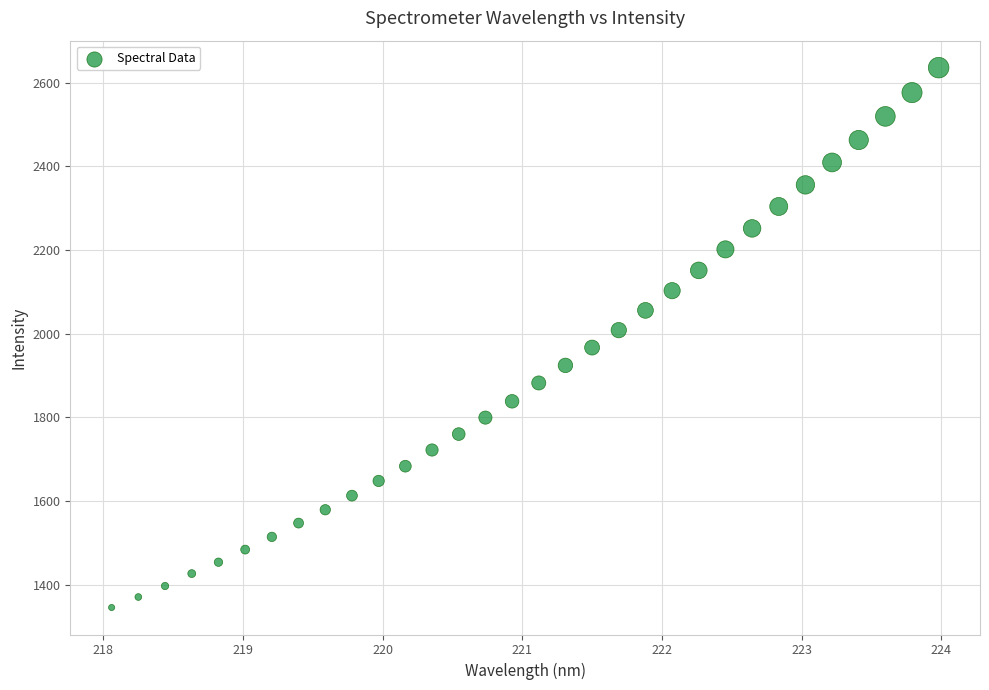

What is the range of Y values (max minus min)?

1289.3